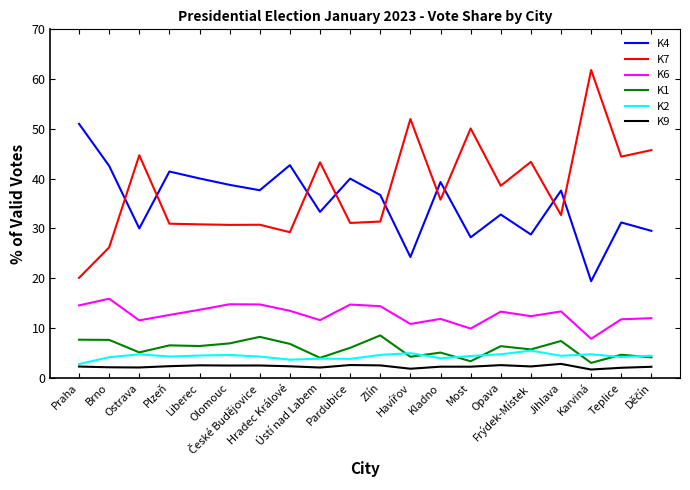

Which series has the widest spread of values?

K7